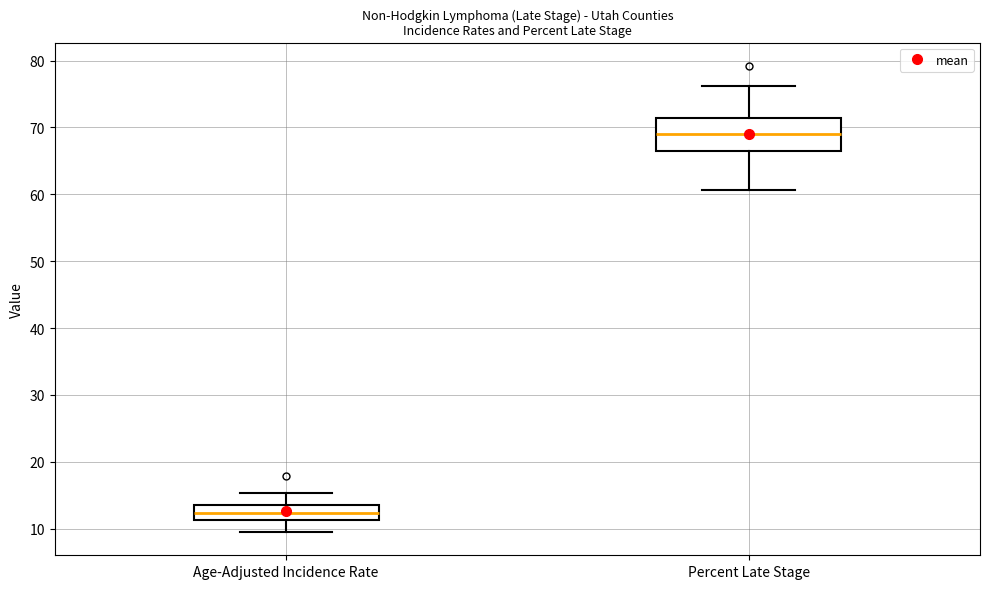

Reading left to right, transcribe this box plot: for each box, give where its median line is, the range the box spans, and where its two whiskers end, as read against the y-axis. The values are not printed on the chart, so give them approximately, as read against the axis.

Age-Adjusted Incidence Rate: median 12, box 11 to 14, whiskers 10 to 15
Percent Late Stage: median 69, box 66 to 71, whiskers 61 to 76